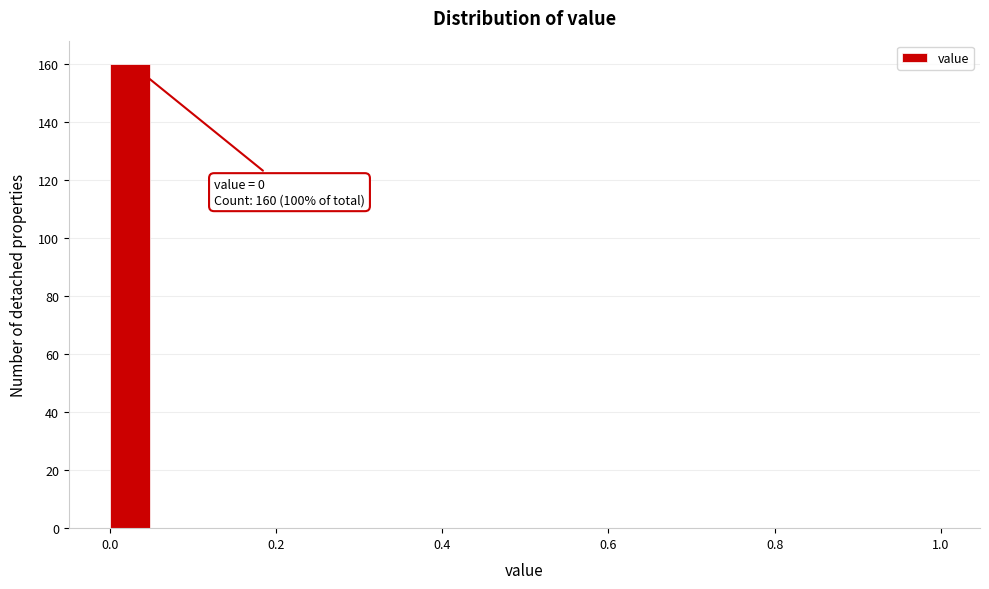

Read against the x-axis, roughly where is the centre of the tallest bar?

0.02